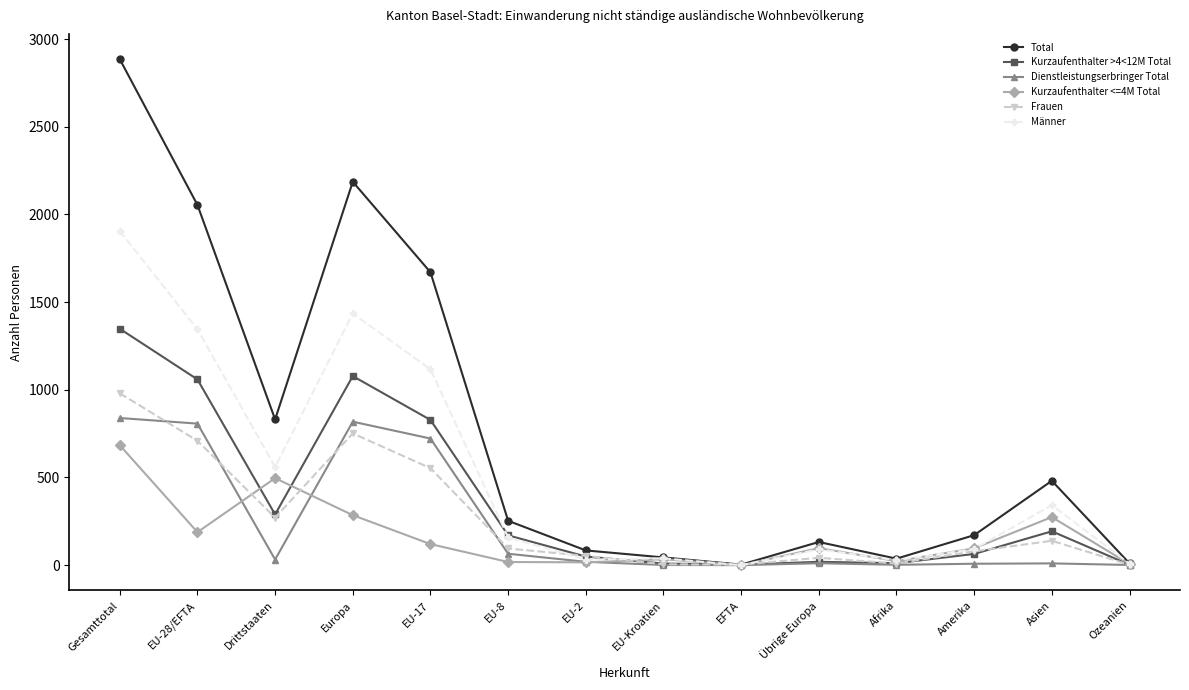

What is the spread (max minus min) of values at Europa?

1901